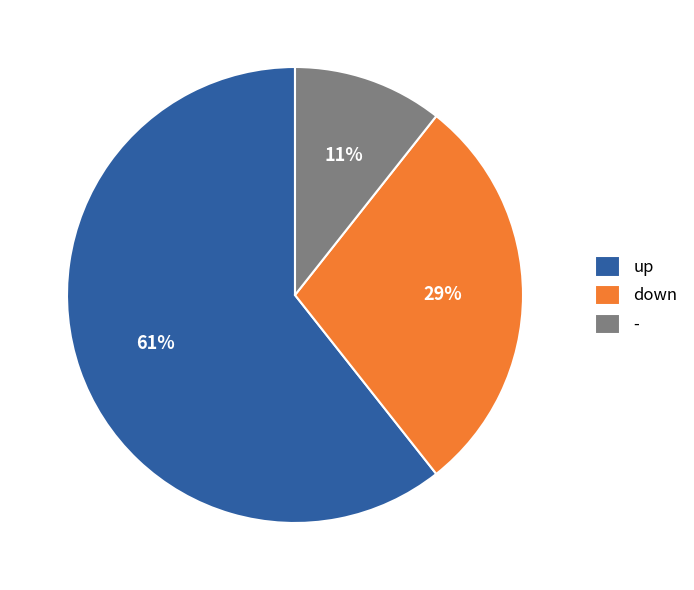

How many segments does this pie chart have?

3